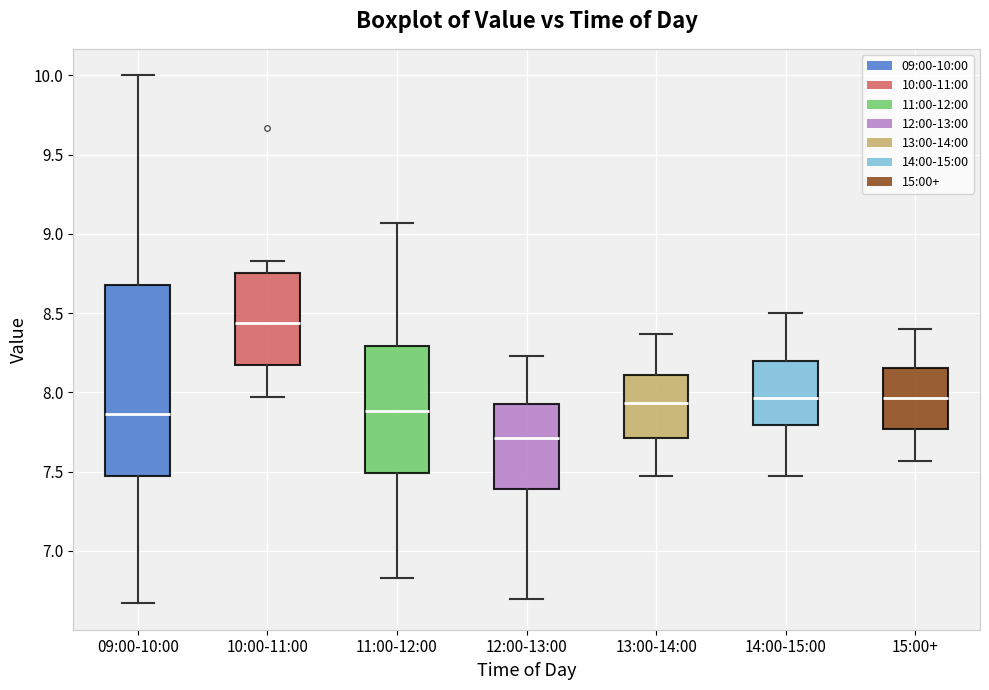

Where does the lower whisker of the box for 10:00-11:00 end on the y-axis? The values are not printed on the chart, so give them approximately, as read against the axis.

7.95